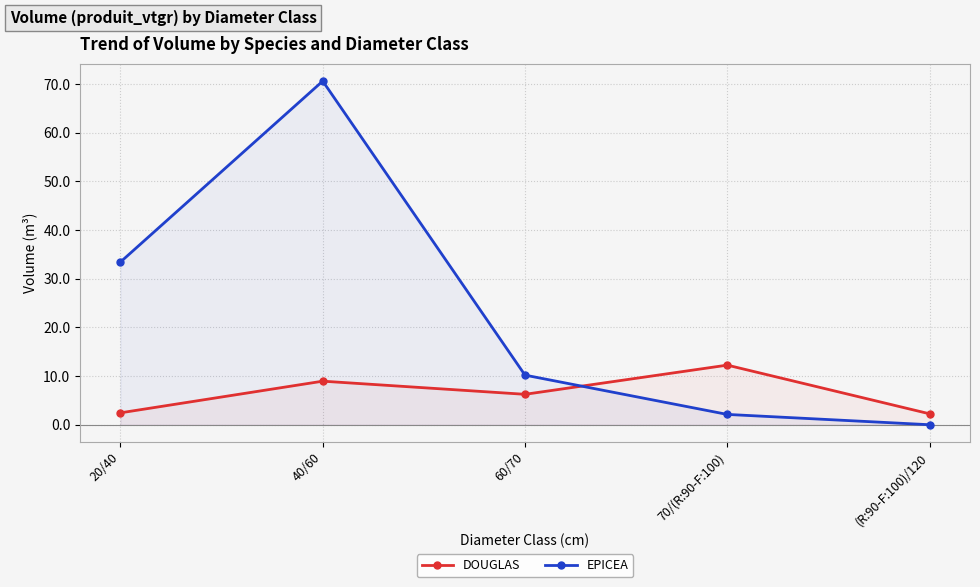

How many intersections are there between EPICEA and DOUGLAS?

1